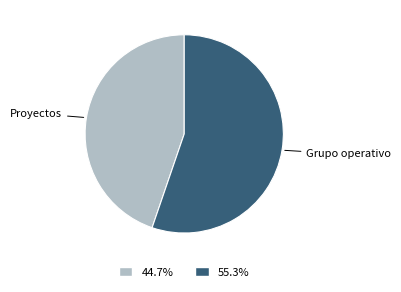

Is there a majority slice in this chart?

Yes